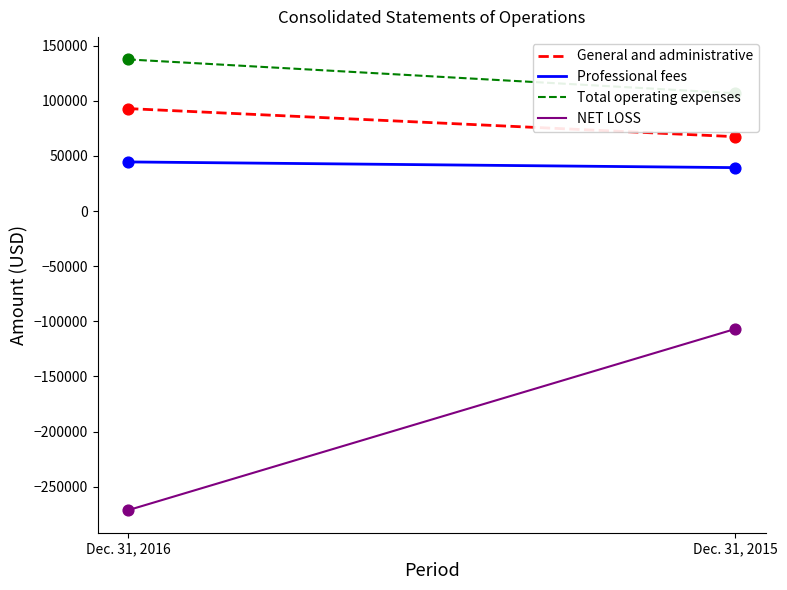

Is the value of Total operating expenses at Dec. 31, 2015 greater than the value of General and administrative at Dec. 31, 2015?

Yes